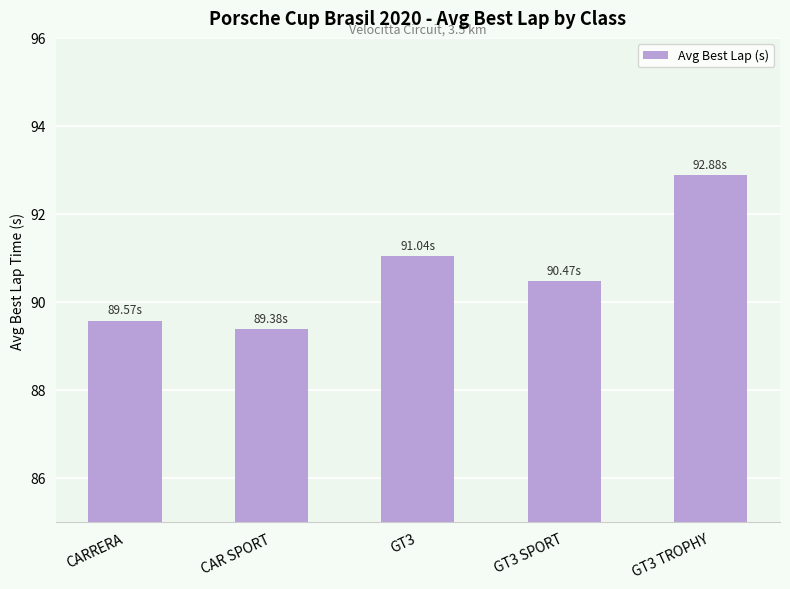

Reading left to right, what are all the values shown in this chart?

89.6	89.4	91.0	90.5	92.9